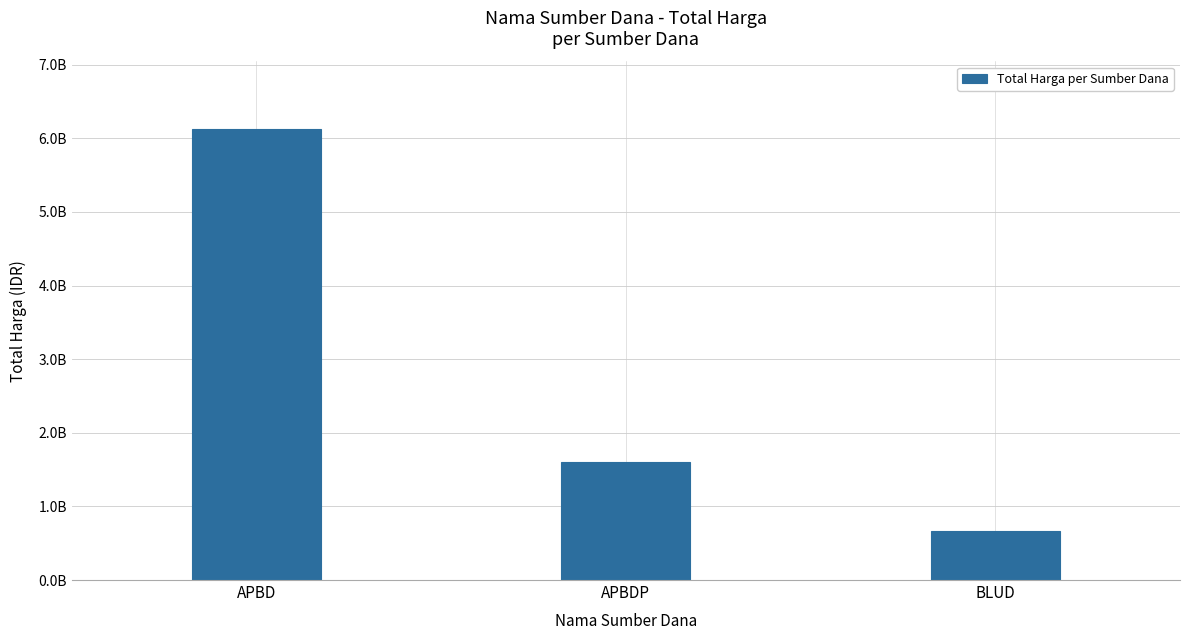

What is the label of the 2nd bar from the right?

APBDP